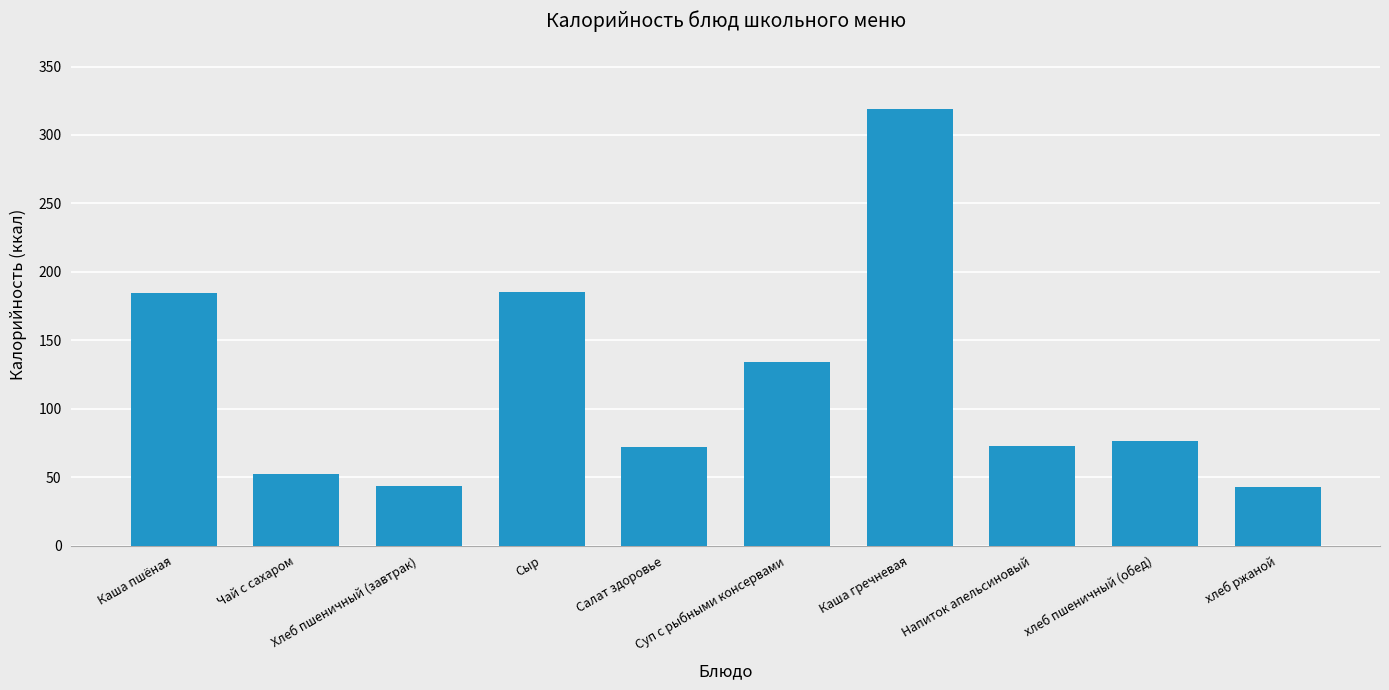

The value at Салат здоровье is 72.0. True or false?

True